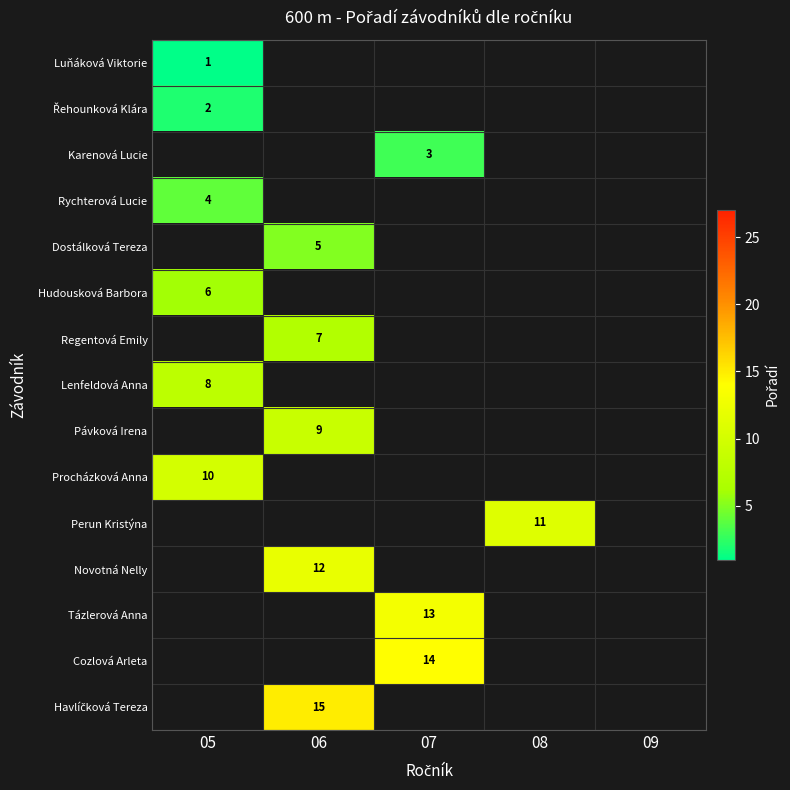

True or false: Rychterová Lucie has a value of 4 at 05.

True